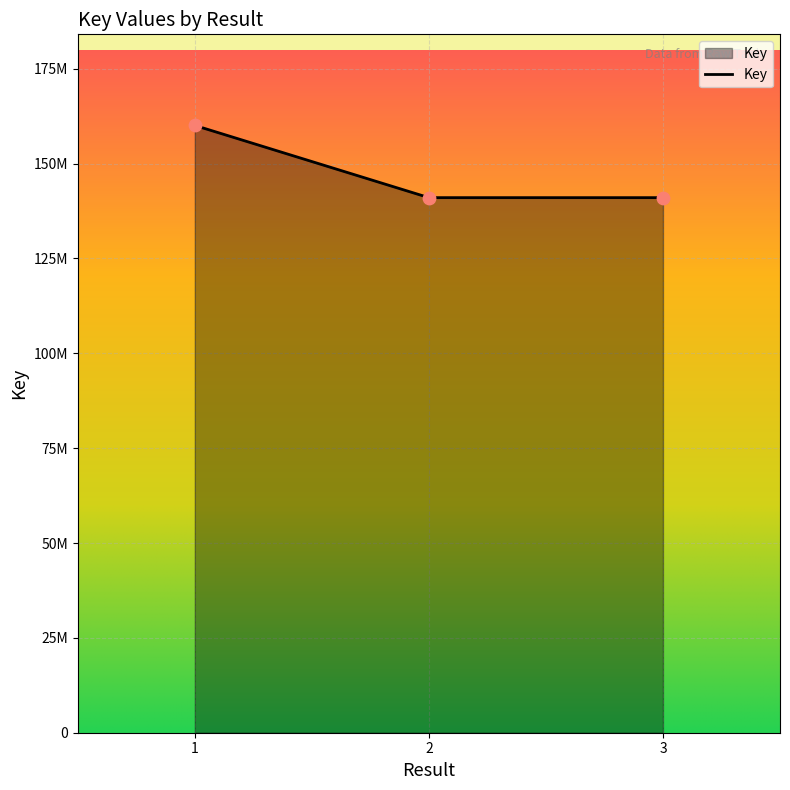

Between 2 and 3, which is larger?

2